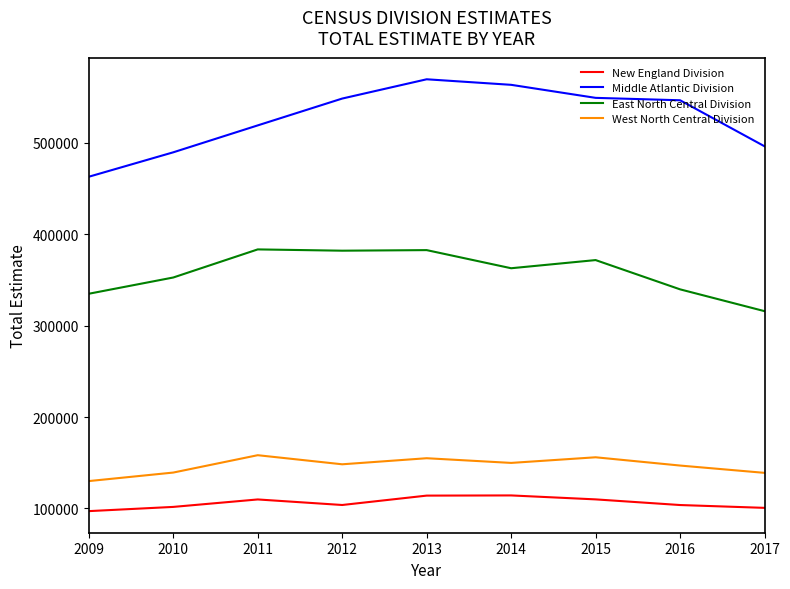

What are all the series names shown in the legend?

New England Division, Middle Atlantic Division, East North Central Division, West North Central Division